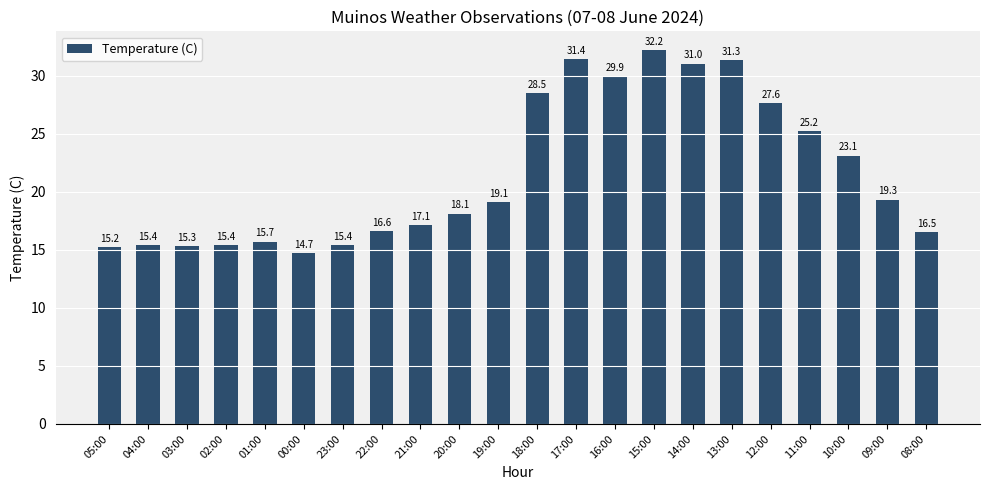

How many data points are less than 19?

11